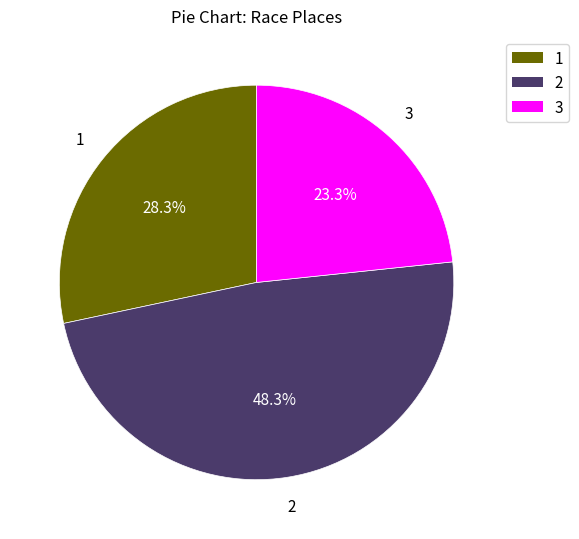

Is there a majority slice in this chart?

No